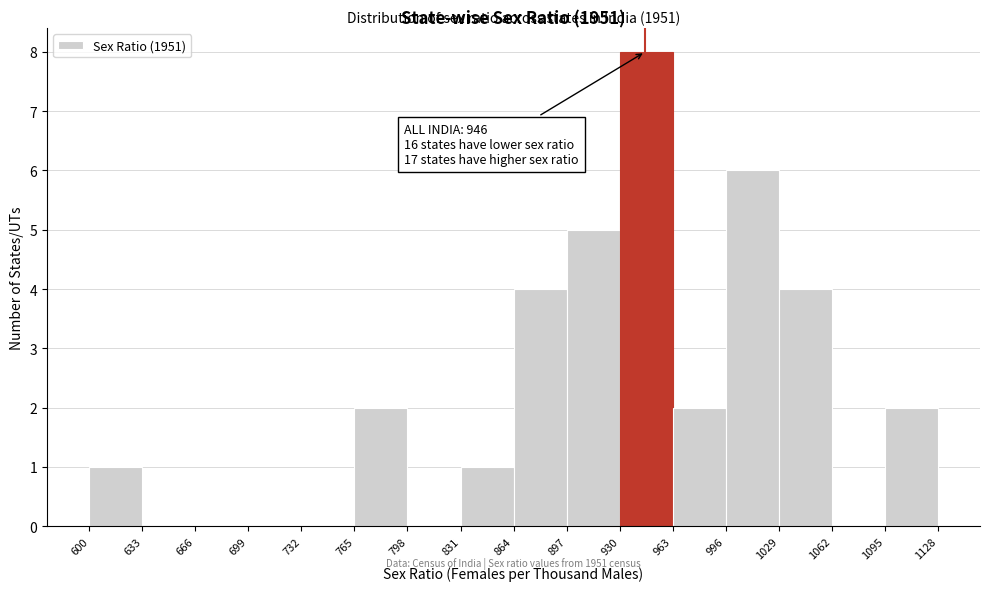

Over which range of the x-axis is the bar tallest?

930 to 963